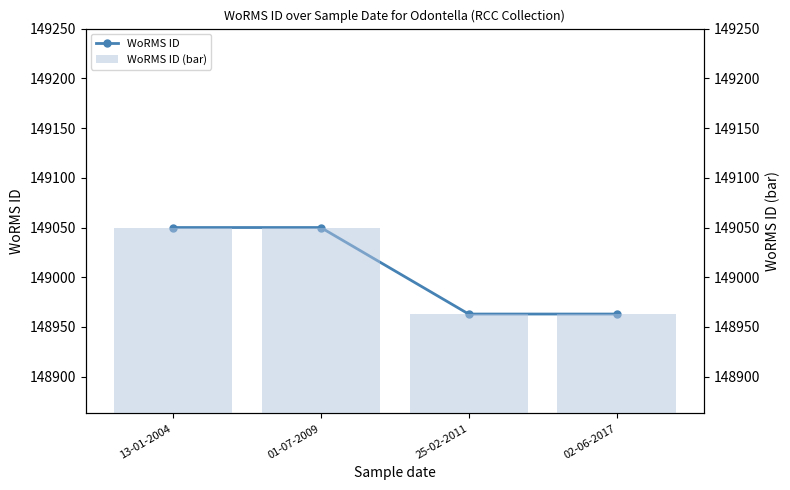

Which series changed the most between 01-07-2009 and 02-06-2017?

WoRMS ID